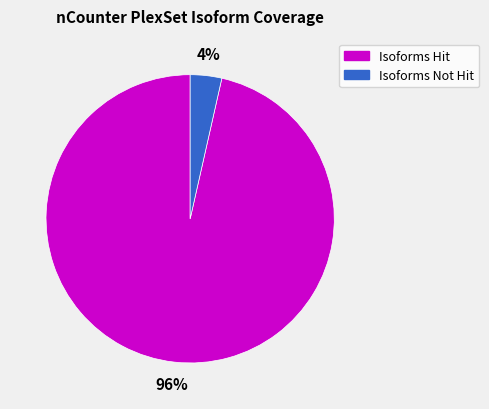

Which category has the biggest portion of the pie?

Isoforms Hit